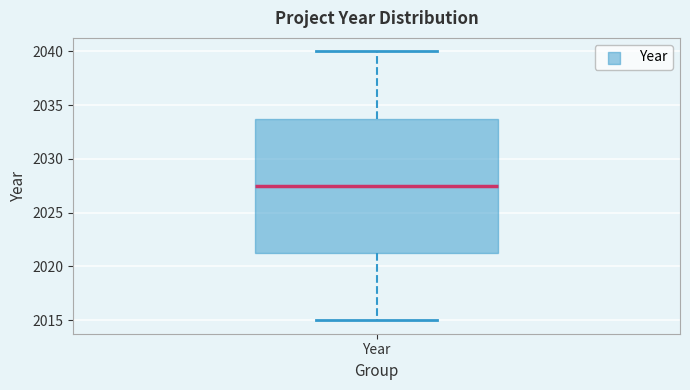

Transcribe this box plot: give where the median line is, the range the box spans, and where the two whiskers end, as read against the y-axis. The values are not printed on the chart, so give them approximately, as read against the axis.

median 2027.5, box 2021.5 to 2034.0, whiskers 2015.0 to 2040.0